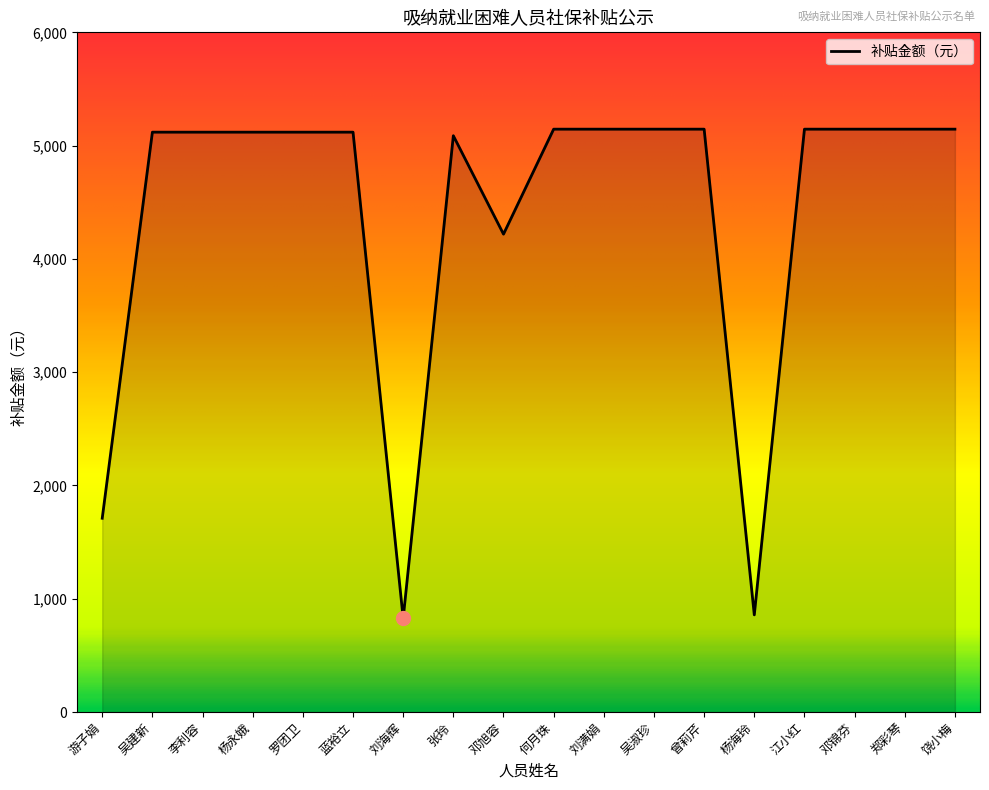

Approximately how many times larger is the value at 杨永娥 compared to 张玲?

1.0